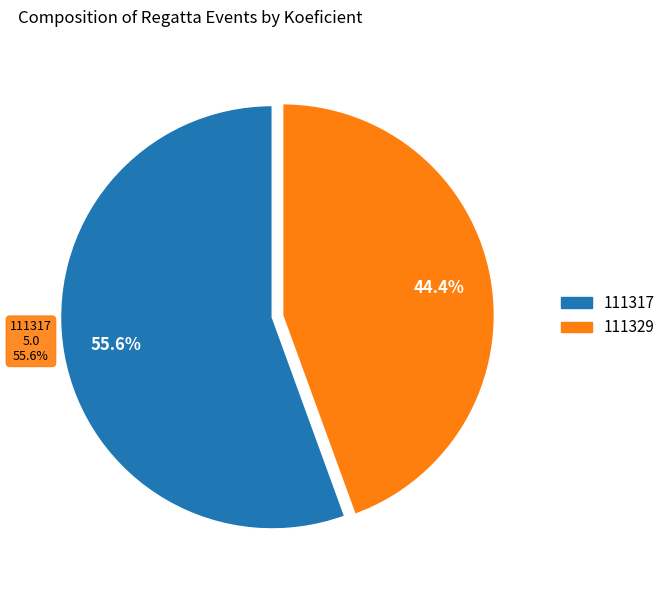

What is the largest slice in the pie chart?

111317